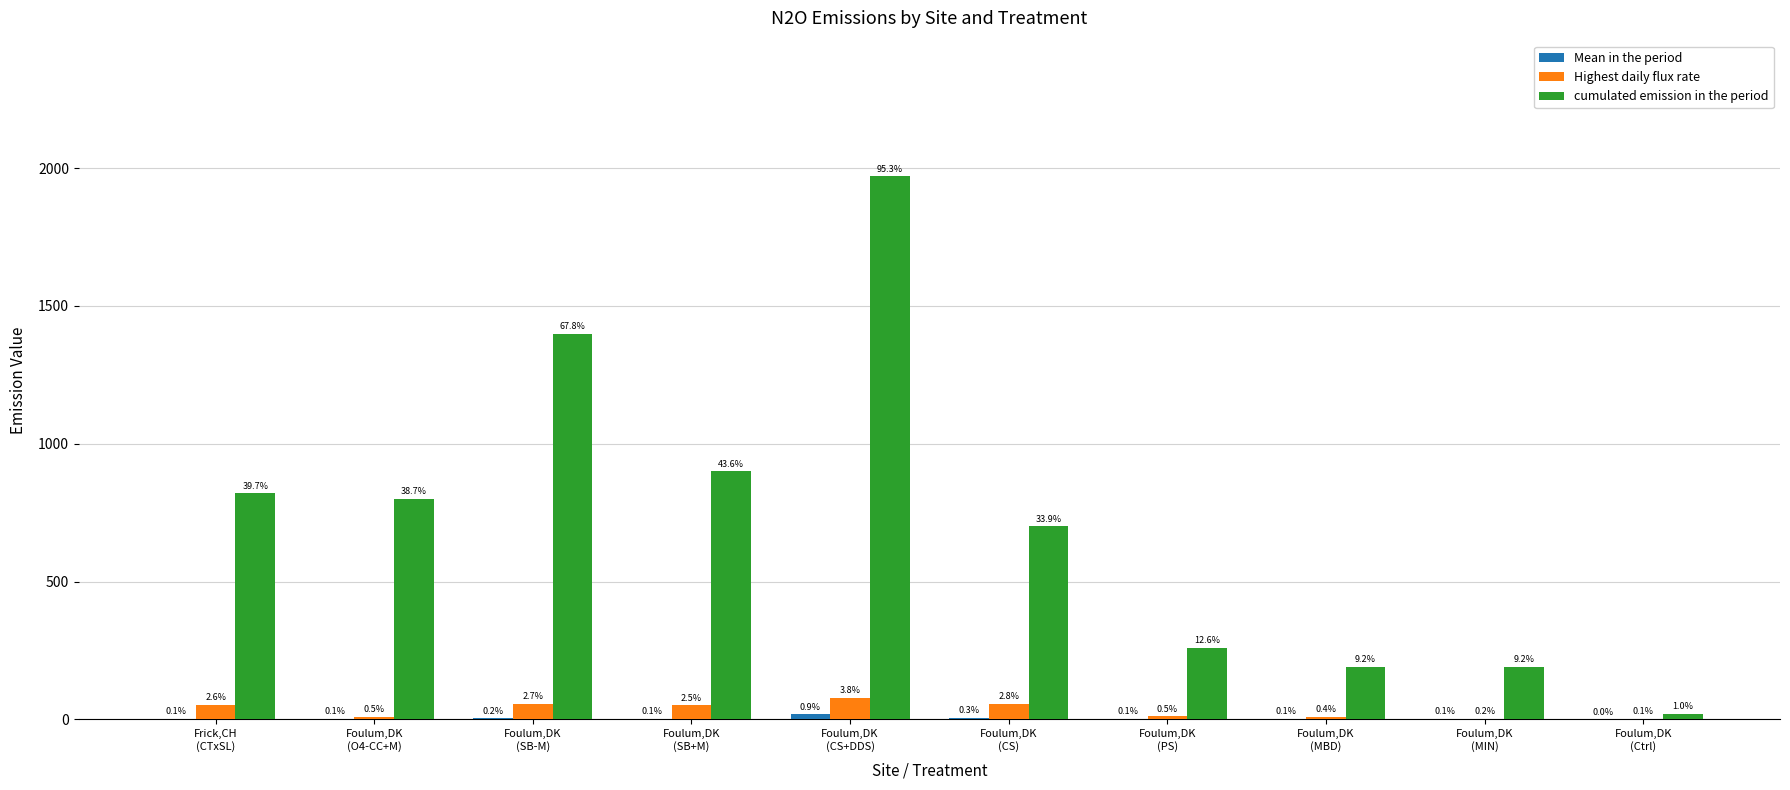

Which series changed the most between Foulum,DK
(CS) and Foulum,DK
(MBD)?

cumulated emission in the period